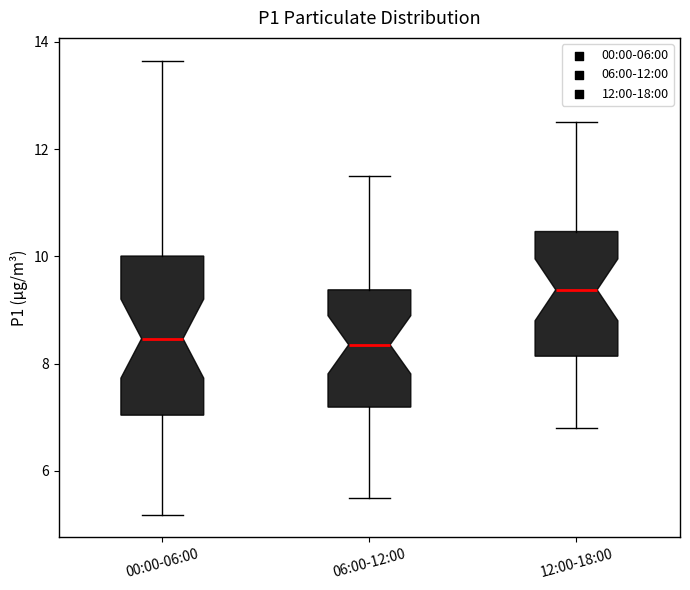

Where does the median line of the box for 12:00-18:00 sit on the y-axis? The values are not printed on the chart, so give them approximately, as read against the axis.

9.4